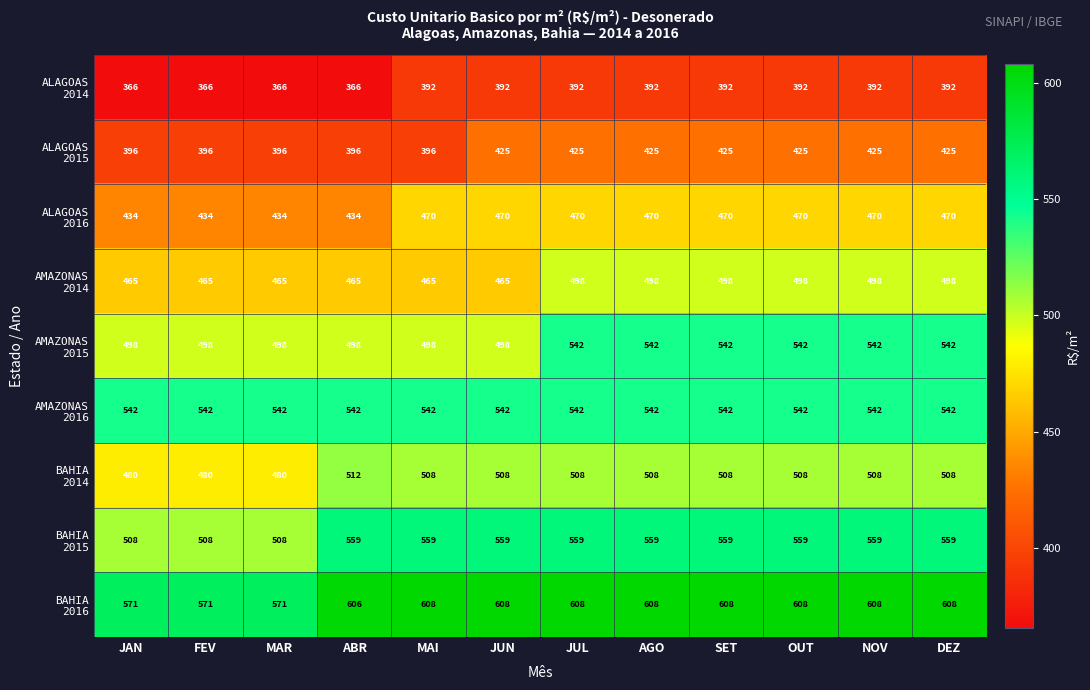

At how many categories does at least one series exceed 489?

12